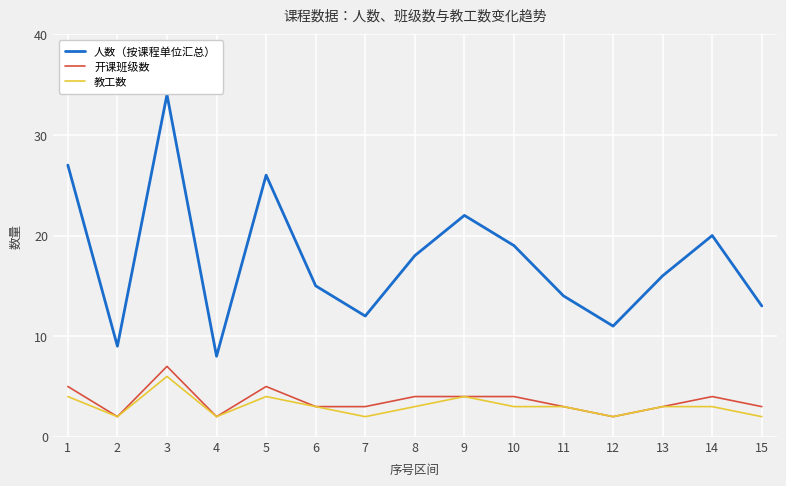

List the labels in order of 人数（按课程单位汇总） value, largest first.

3, 1, 5, 9, 14, 10, 8, 13, 6, 11, 15, 7, 12, 2, 4